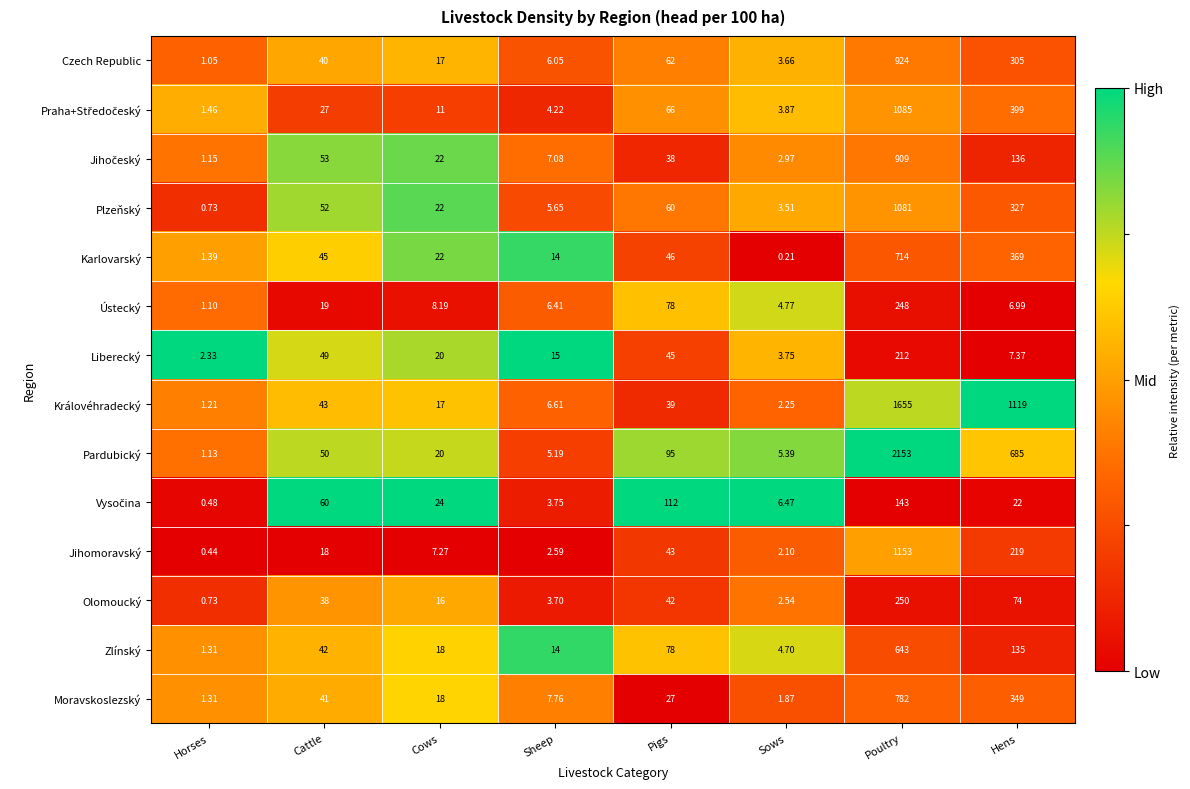

Which series has the largest range (max minus min)?

Pardubický